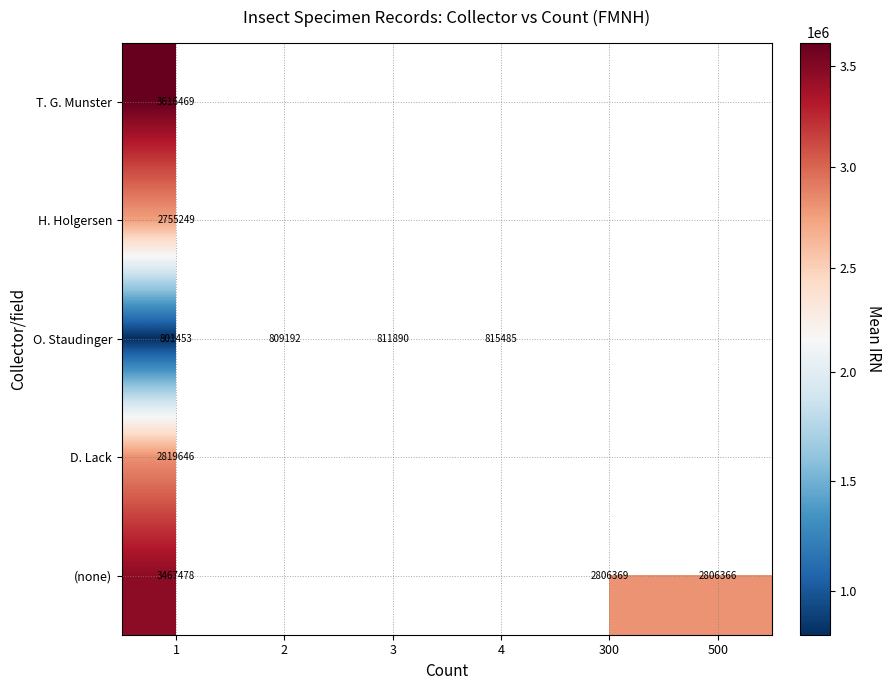

At 1, list the series in order from smallest to largest.

O. Staudinger, H. Holgersen, D. Lack, (none), T. G. Munster